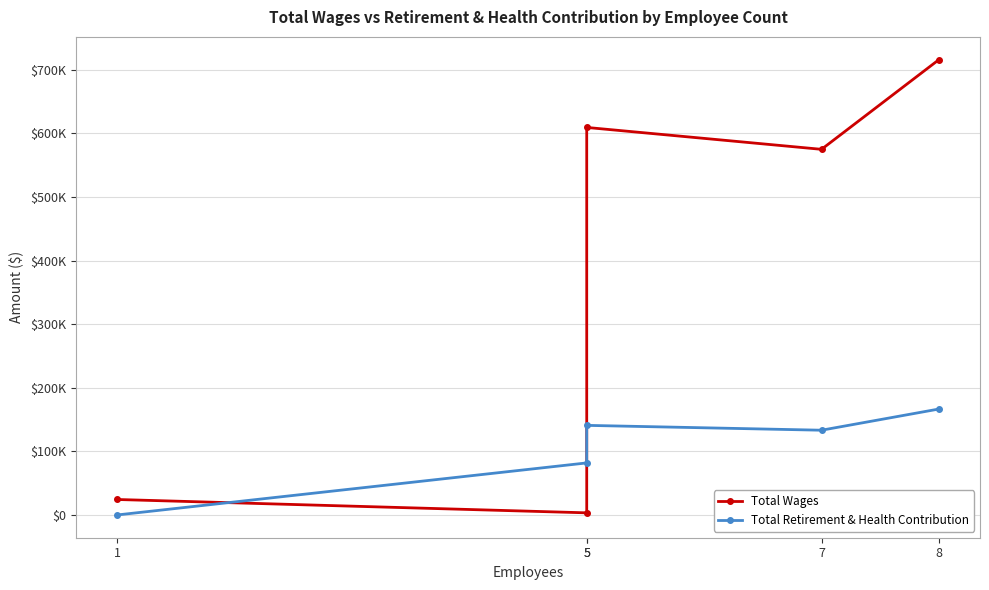

What is the average value of the Total Retirement & Health Contribution series?

104537